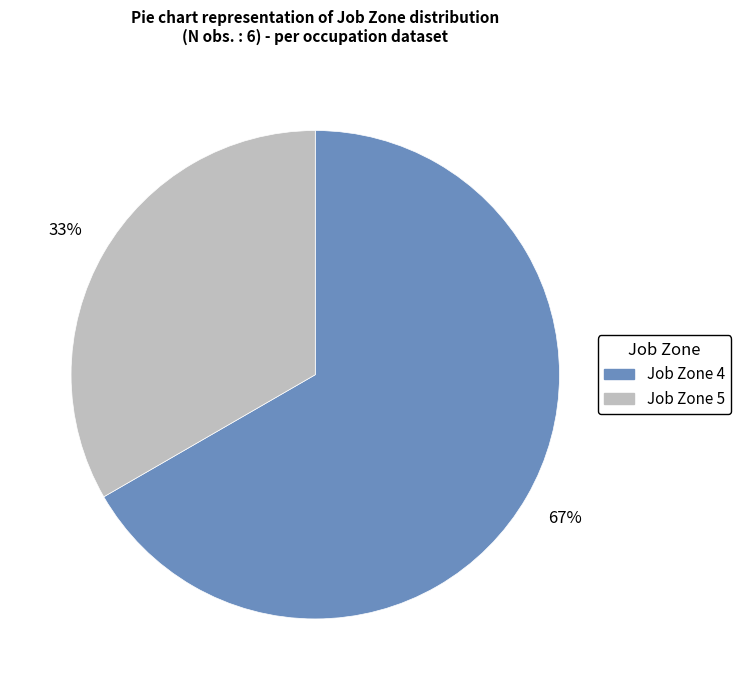

How many slices are in this pie chart?

2